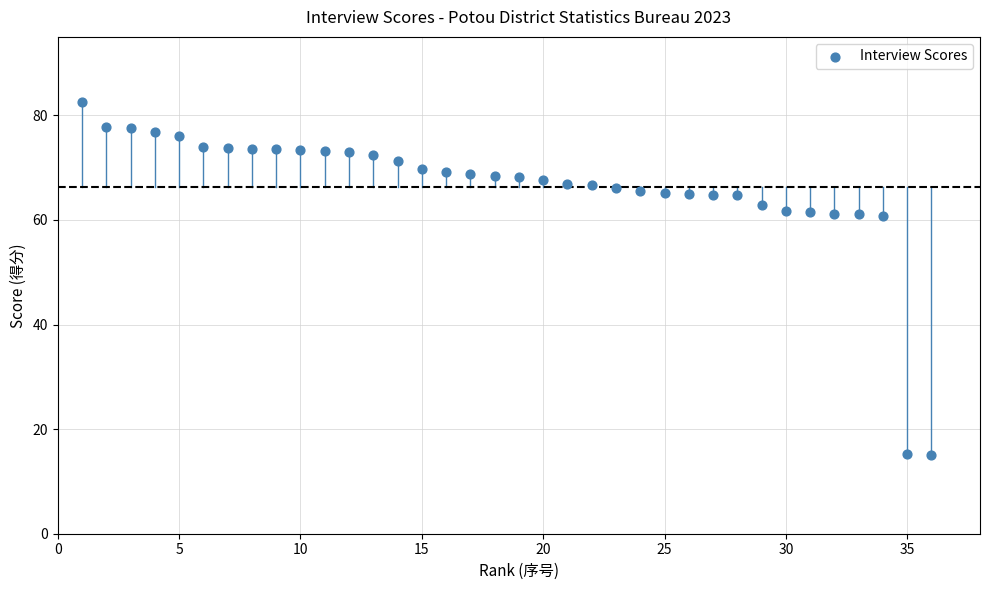

What is the range of X values (max minus min)?

35.0